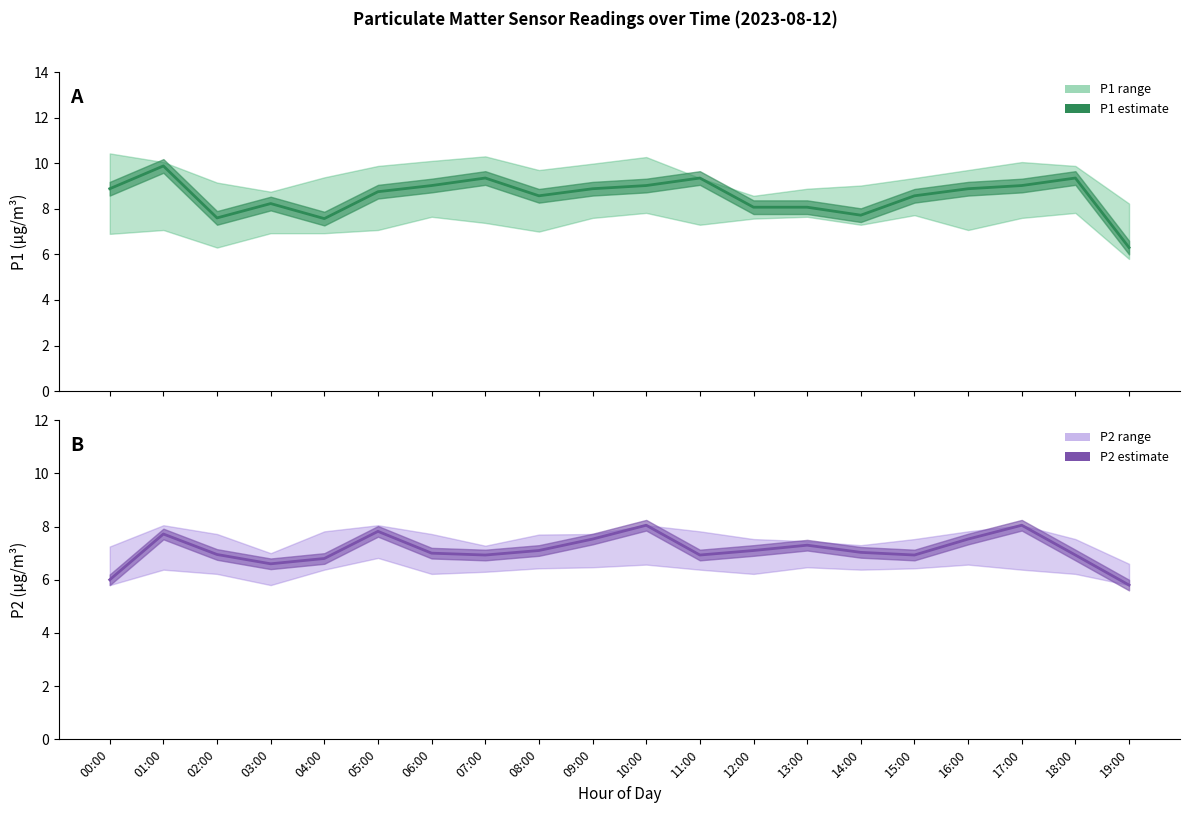

Reading right to left, transcribe all the data shown in this chart.

P1 estimate: 19:00=6.3	18:00=9.3	17:00=9.0	16:00=8.9	15:00=8.6	14:00=7.7	13:00=8.1	12:00=8.1	11:00=9.3	10:00=9.0	09:00=8.9	08:00=8.6	07:00=9.3	06:00=9.0	05:00=8.8	04:00=7.6	03:00=8.2	02:00=7.6	01:00=9.9	00:00=8.9
P2 estimate: 19:00=5.8	18:00=6.9	17:00=8.1	16:00=7.5	15:00=6.9	14:00=7.0	13:00=7.3	12:00=7.1	11:00=6.9	10:00=8.1	09:00=7.5	08:00=7.1	07:00=6.9	06:00=7.0	05:00=7.8	04:00=6.8	03:00=6.6	02:00=7.0	01:00=7.7	00:00=6.0